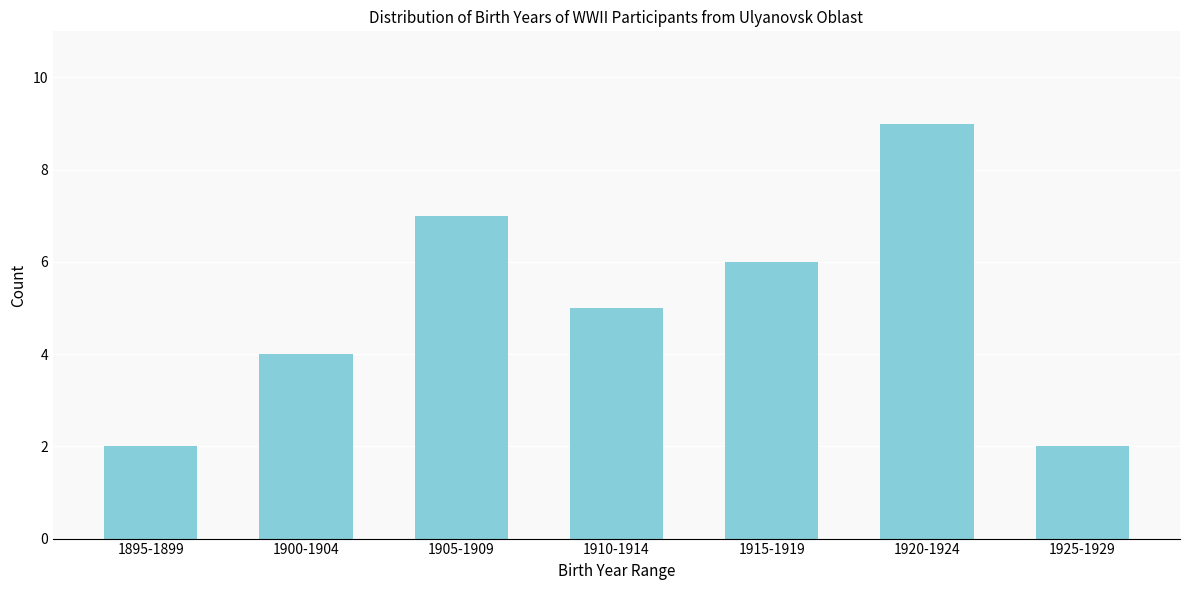

Reading left to right, transcribe all the data shown in this chart.

1895-1899=2	1900-1904=4	1905-1909=7	1910-1914=5	1915-1919=6	1920-1924=9	1925-1929=2